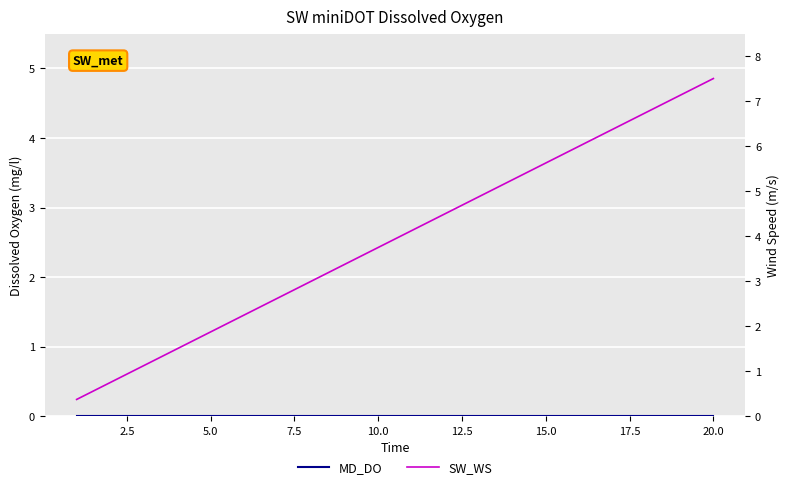

What is the sum of all SW_WS values?

78.8